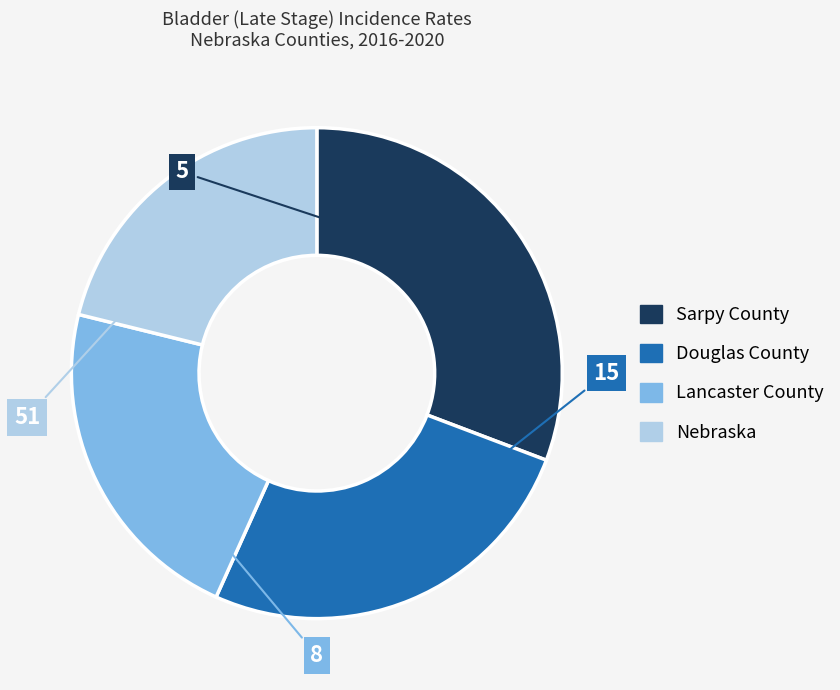

Is the sum of Lancaster County and Sarpy County greater than half?

Yes